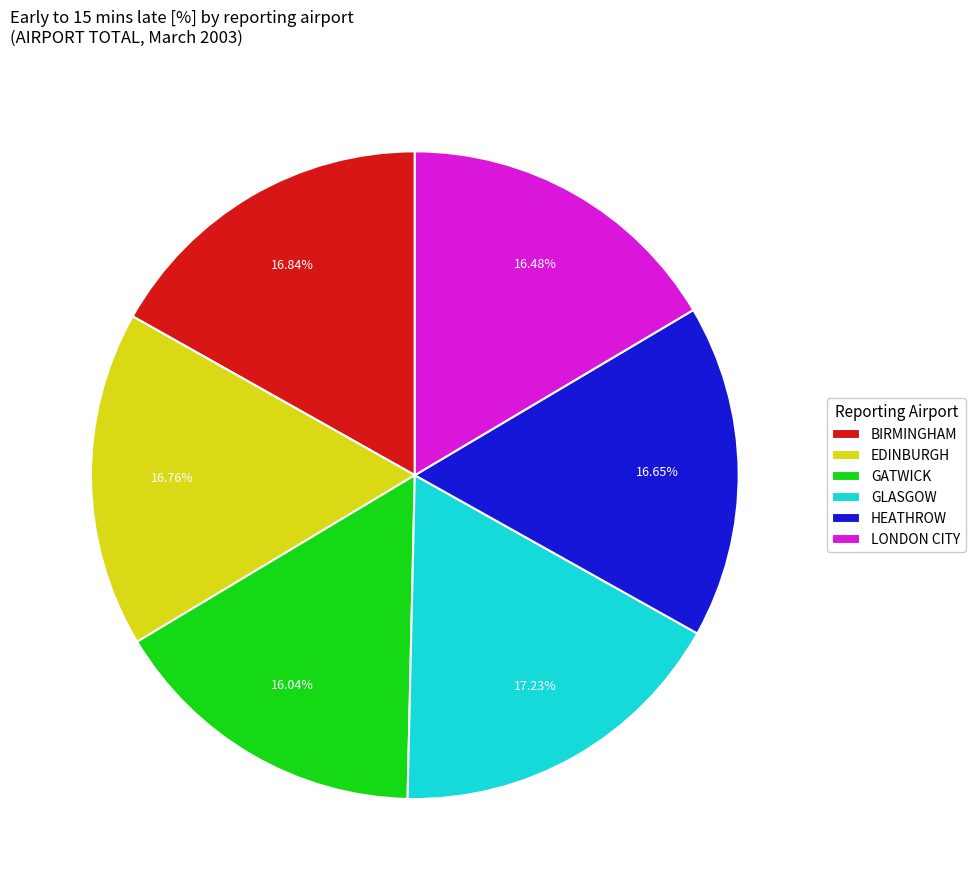

Does any single category account for the majority?

No